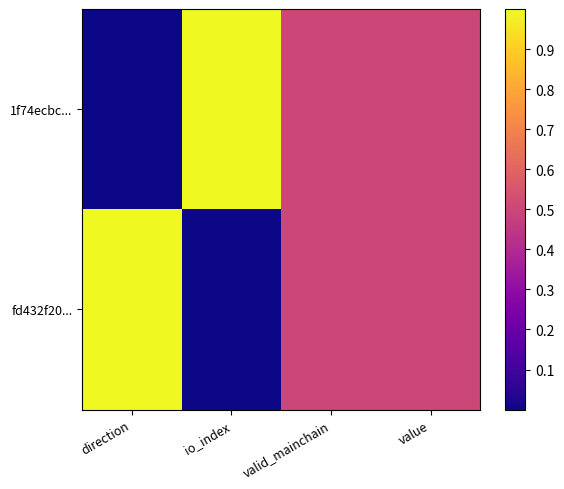

What is the total value across all series at valid_mainchain?

1.0